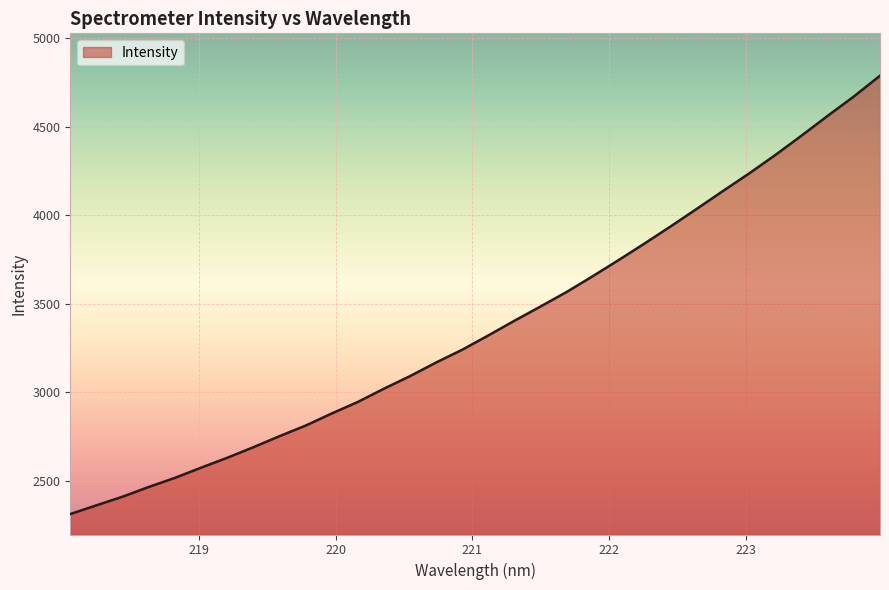

What is the sum of all values?

108071.9